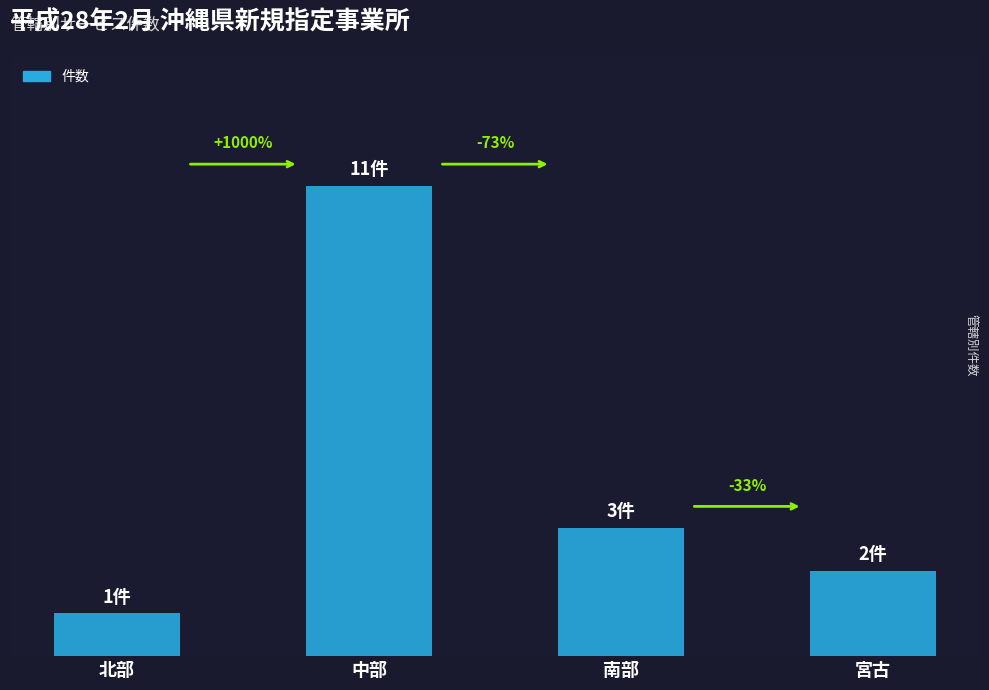

Does the chart contain any negative values?

No